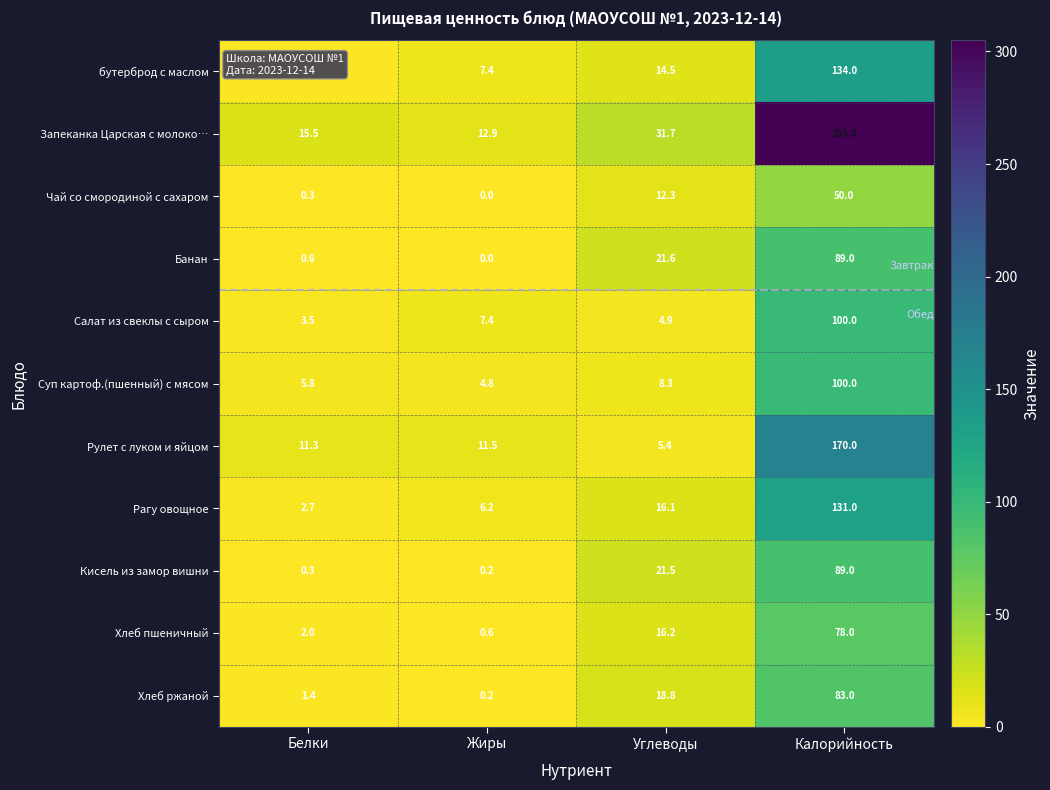

At which category is the sum across all series the highest?

Калорийность